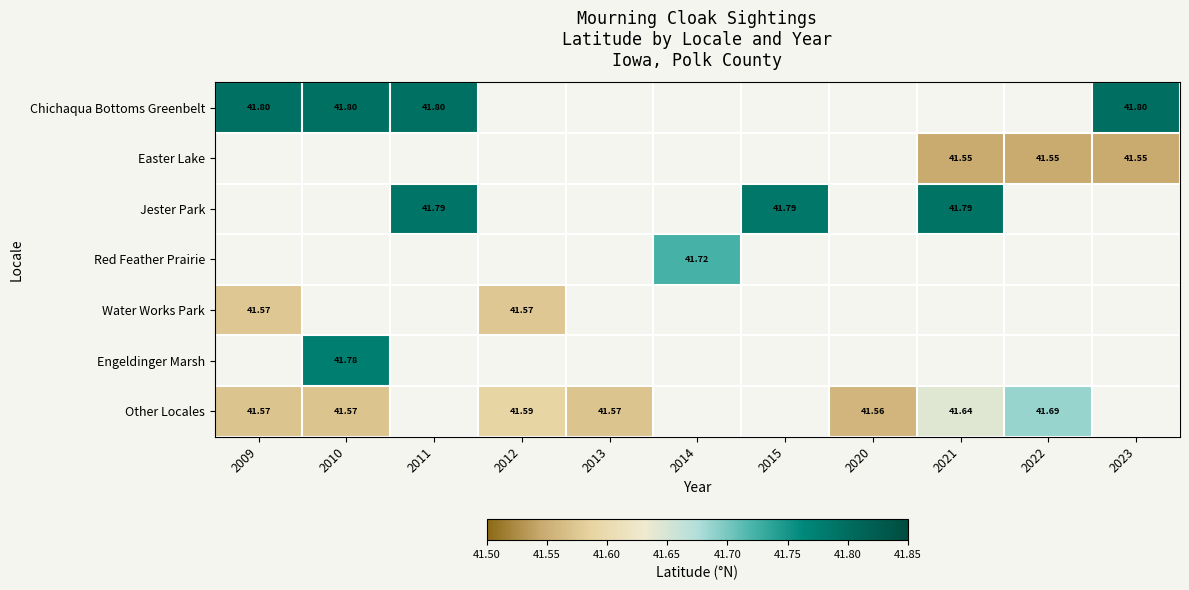

How many distinct data groups are displayed?

7